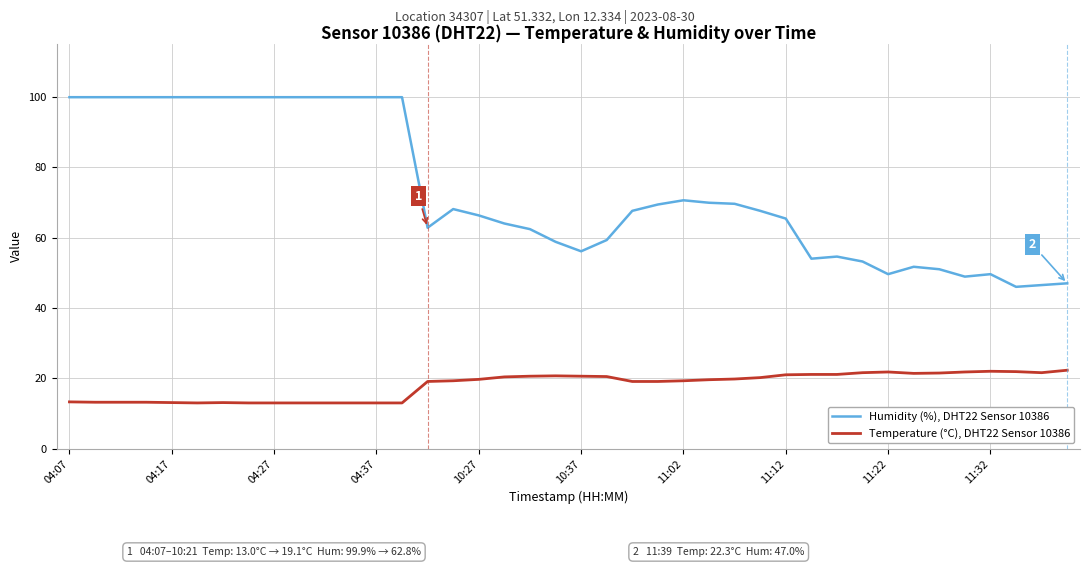

Which series has the largest total across all categories?

Humidity (%), DHT22 Sensor 10386